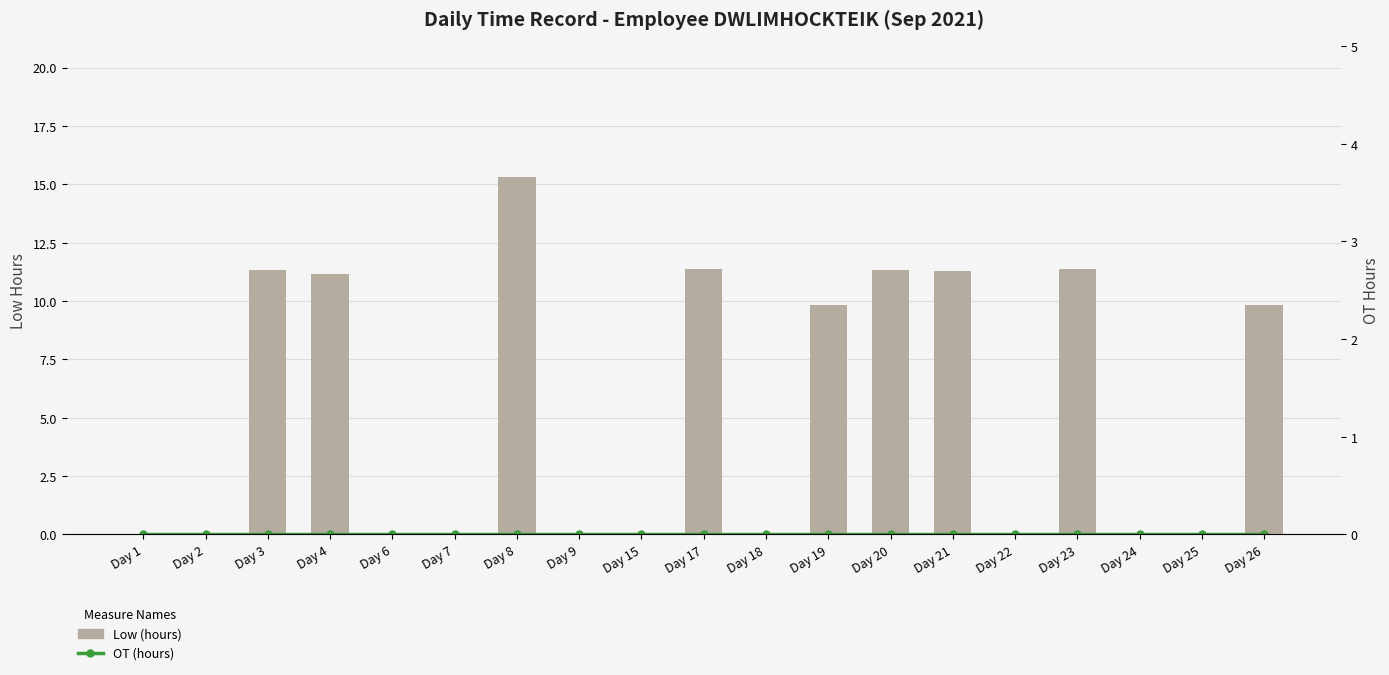

Where is Low (hours) nearest to the value 7?

Day 26